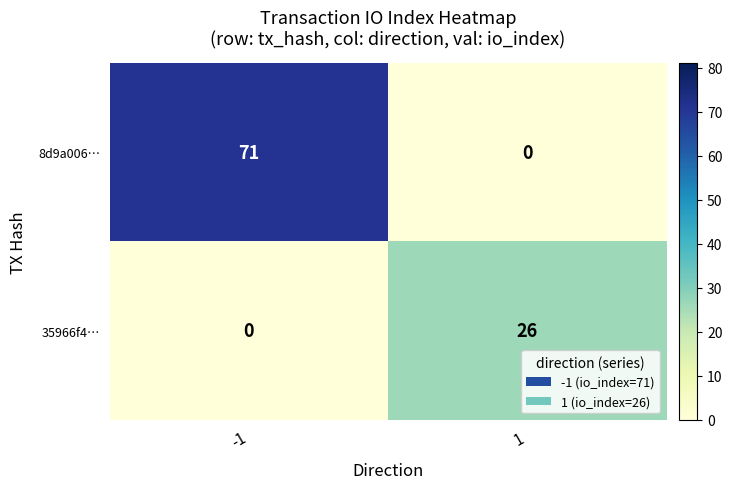

Which series has the widest spread of values?

8d9a006…